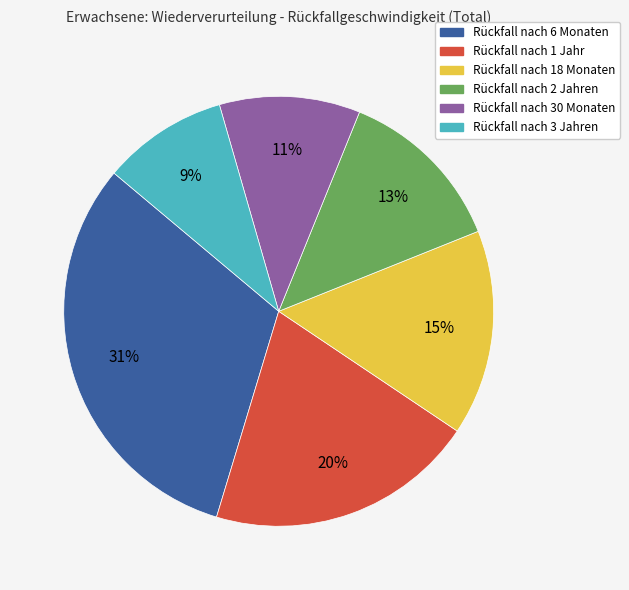

To the nearest percent, what is the average slice percentage?

17%